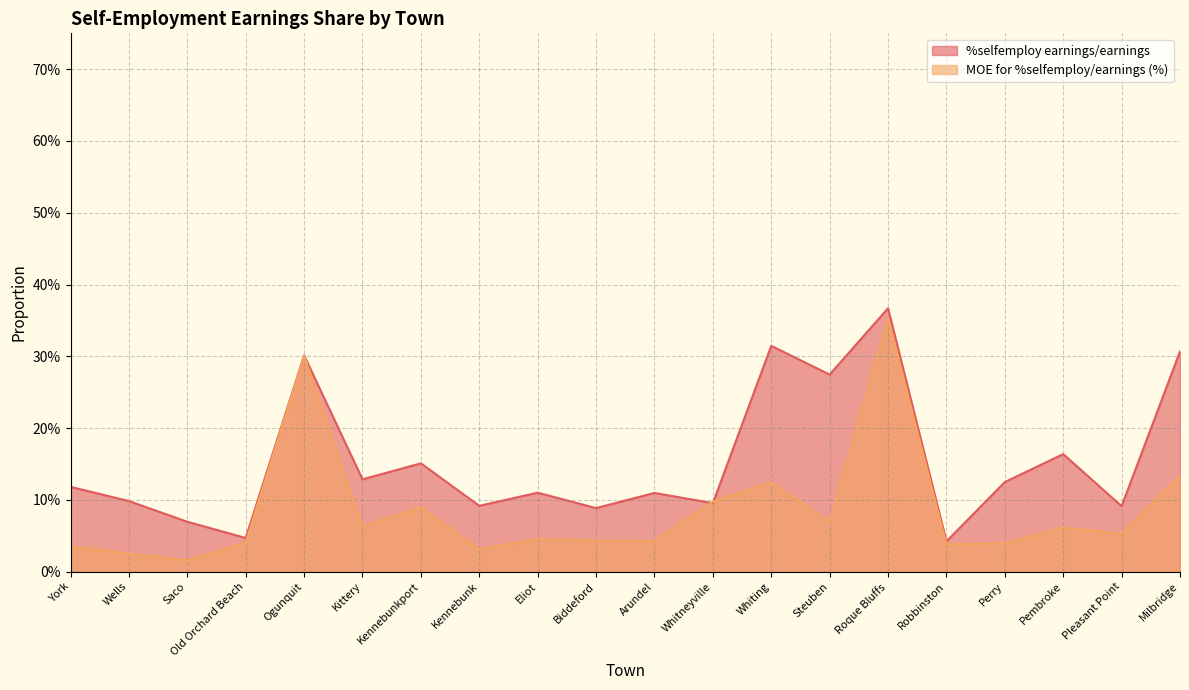

Count the %selfemploy earnings/earnings values in the range 0 to 1.

20